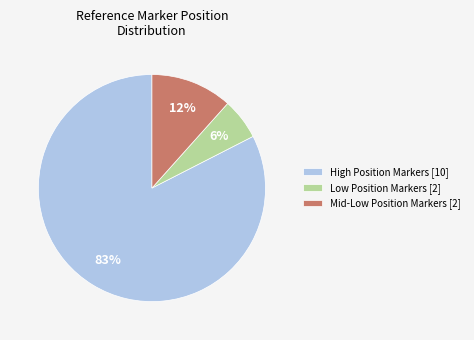

To the nearest percent, what is the average slice percentage?

33%